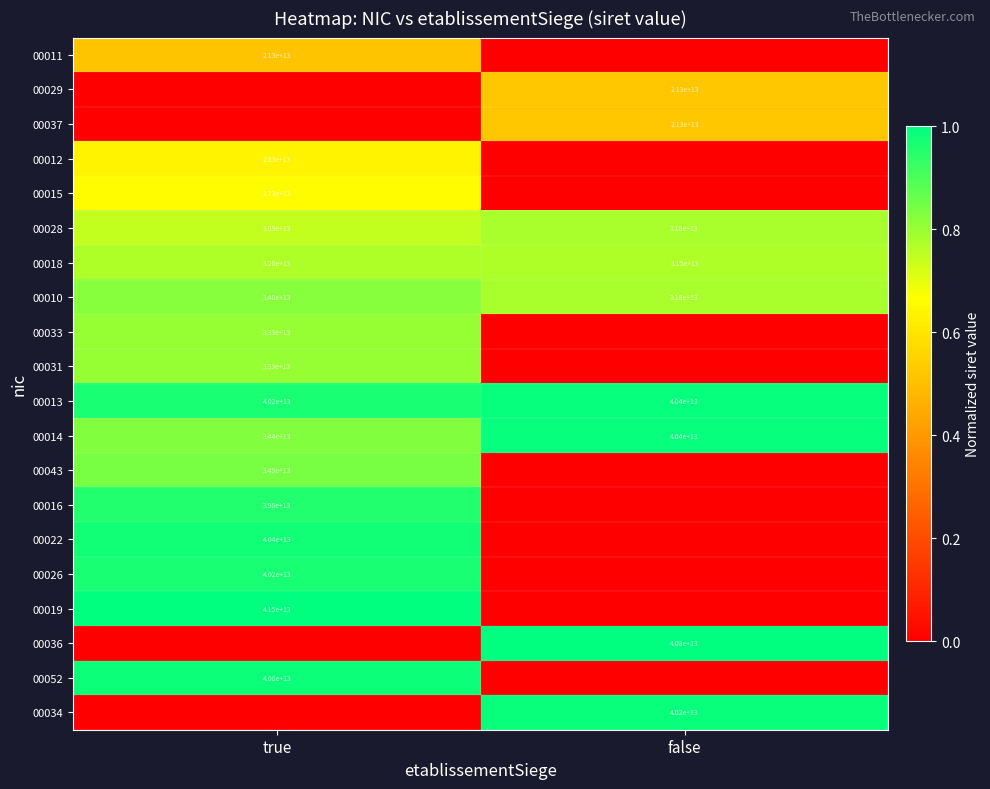

At which label is 00014 closest to 37400000000000?

true